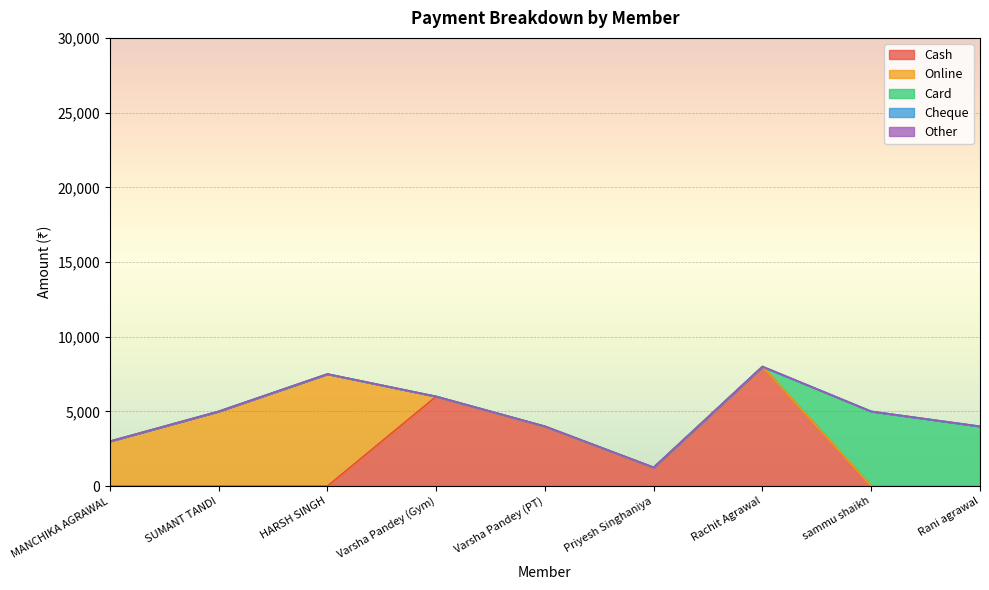

Reading left to right, what are all the values shown in this chart?

Cash: MANCHIKA AGRAWAL=0	SUMANT TANDI=0	HARSH SINGH=0	Varsha Pandey (Gym)=6000	Varsha Pandey (PT)=4000	Priyesh Singhaniya=1250	Rachit Agrawal=8000	sammu shaikh=0	Rani agrawal=0
Online: MANCHIKA AGRAWAL=3000	SUMANT TANDI=5000	HARSH SINGH=7500	Varsha Pandey (Gym)=0	Varsha Pandey (PT)=0	Priyesh Singhaniya=0	Rachit Agrawal=0	sammu shaikh=0	Rani agrawal=0
Card: MANCHIKA AGRAWAL=0	SUMANT TANDI=0	HARSH SINGH=0	Varsha Pandey (Gym)=0	Varsha Pandey (PT)=0	Priyesh Singhaniya=0	Rachit Agrawal=0	sammu shaikh=5000	Rani agrawal=4000
Cheque: MANCHIKA AGRAWAL=0	SUMANT TANDI=0	HARSH SINGH=0	Varsha Pandey (Gym)=0	Varsha Pandey (PT)=0	Priyesh Singhaniya=0	Rachit Agrawal=0	sammu shaikh=0	Rani agrawal=0
Other: MANCHIKA AGRAWAL=0	SUMANT TANDI=0	HARSH SINGH=0	Varsha Pandey (Gym)=0	Varsha Pandey (PT)=0	Priyesh Singhaniya=0	Rachit Agrawal=0	sammu shaikh=0	Rani agrawal=0